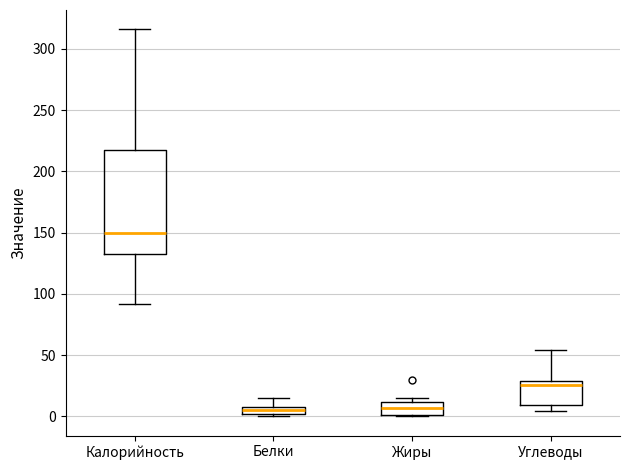

Where is the lower edge of the box for Жиры on the y-axis? The values are not printed on the chart, so give them approximately, as read against the axis.

0